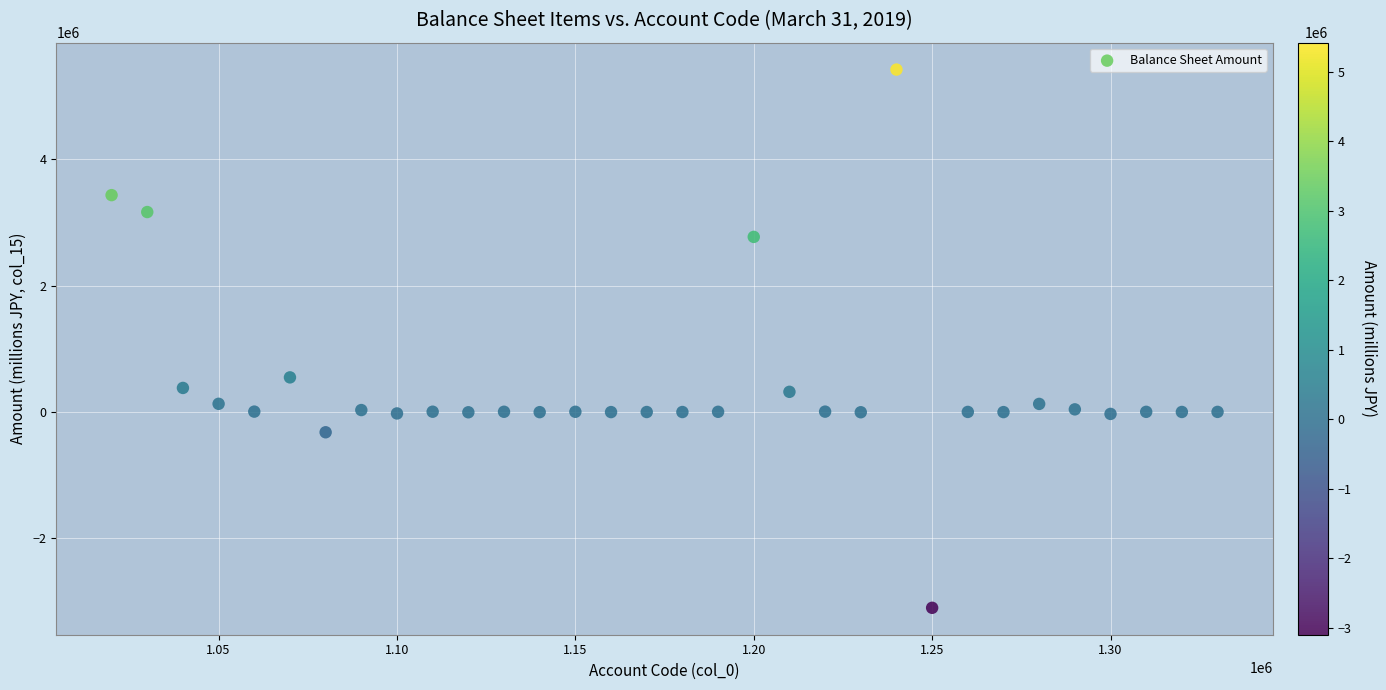

What Y value in the scatter plot is closest to 1160993?

548436